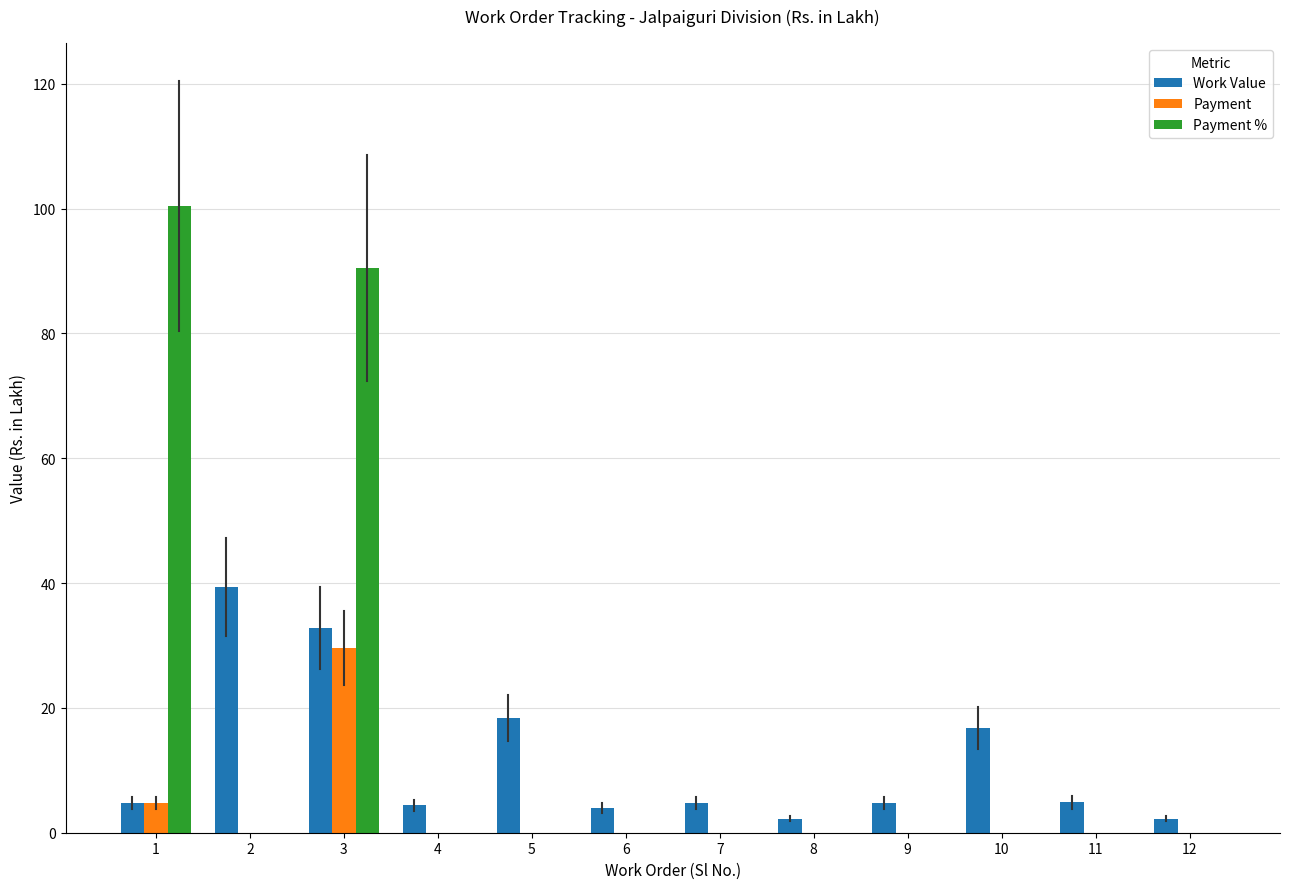

How many groups of bars are there?

12